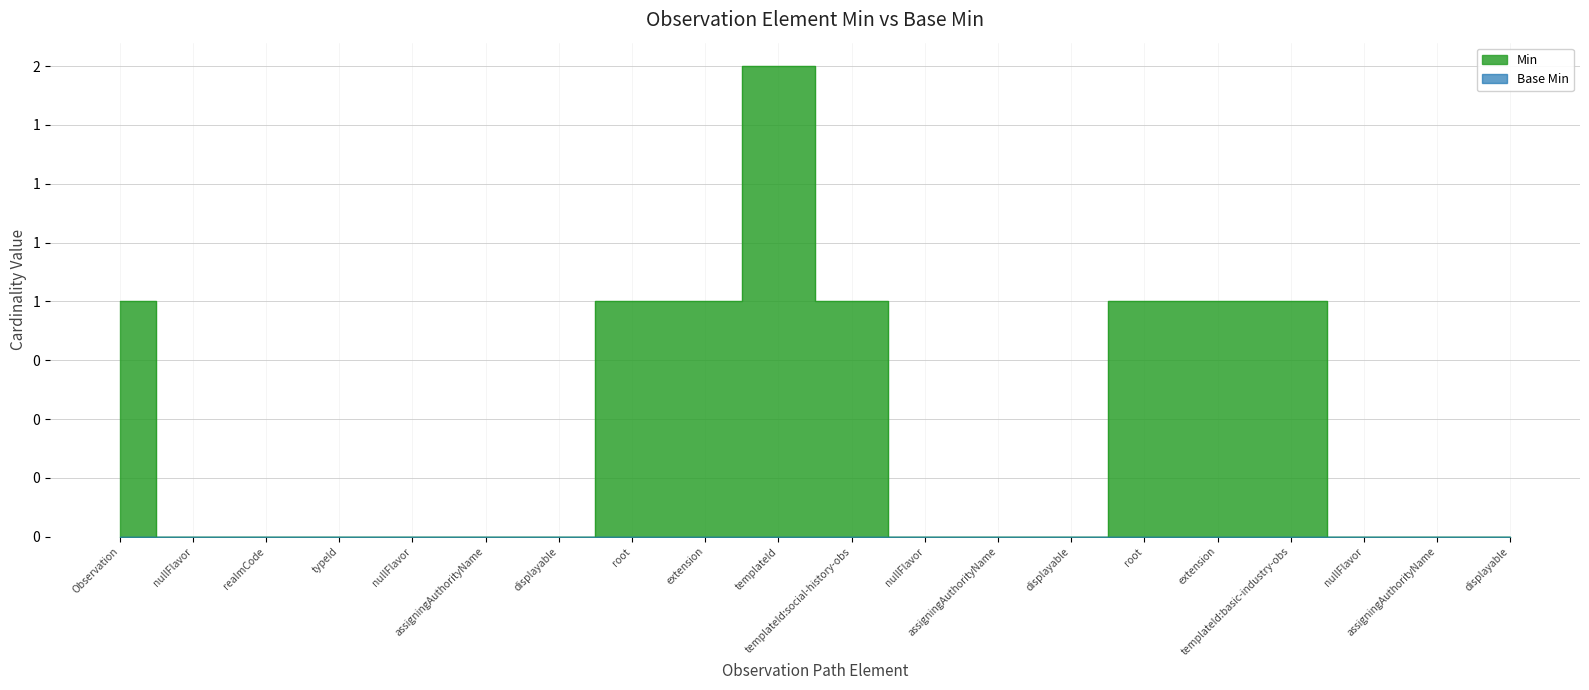

Does the chart have visible grid lines?

Yes